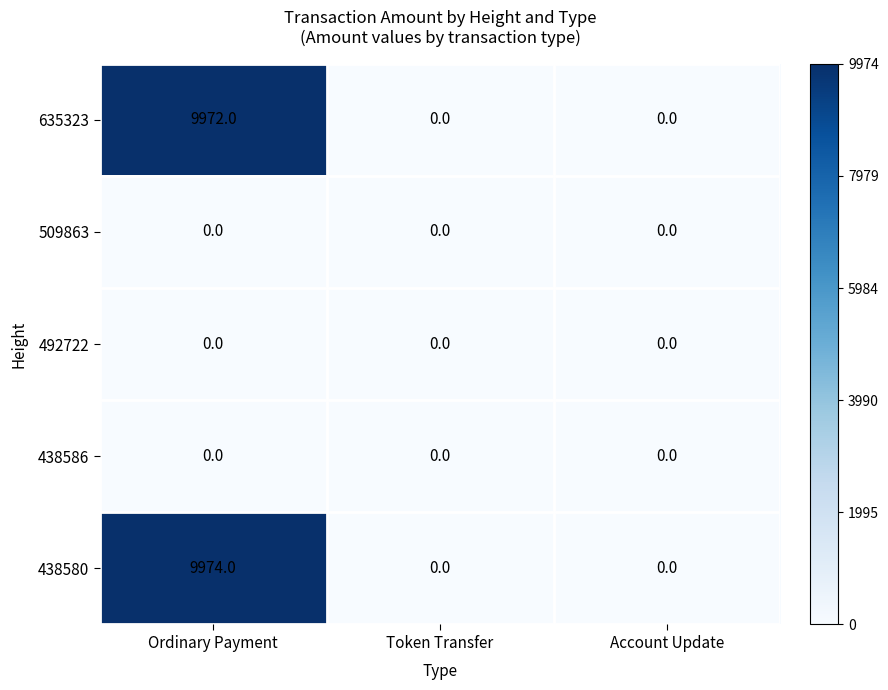

Is it true that 509863 equals 0 at Token Transfer?

True